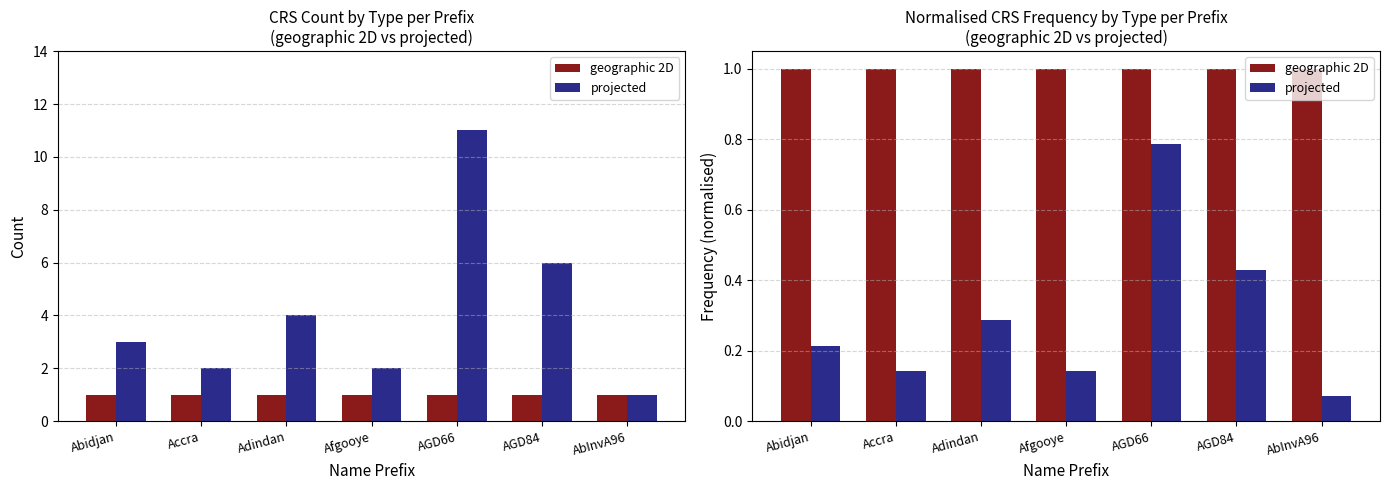

Is it true that projected equals 0.0 at Afgooye?

False